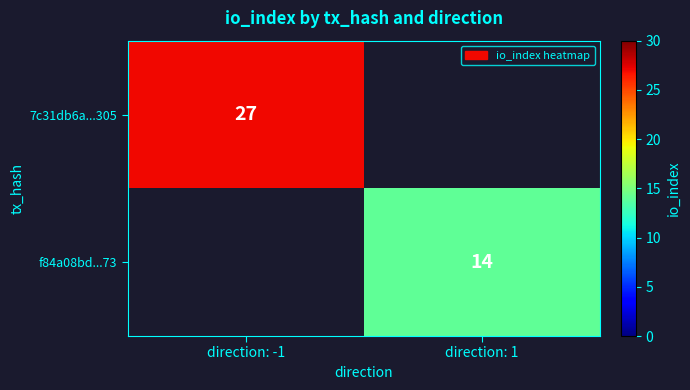

The value of f84a08bd...73 at direction: 1 is 3. True or false?

False